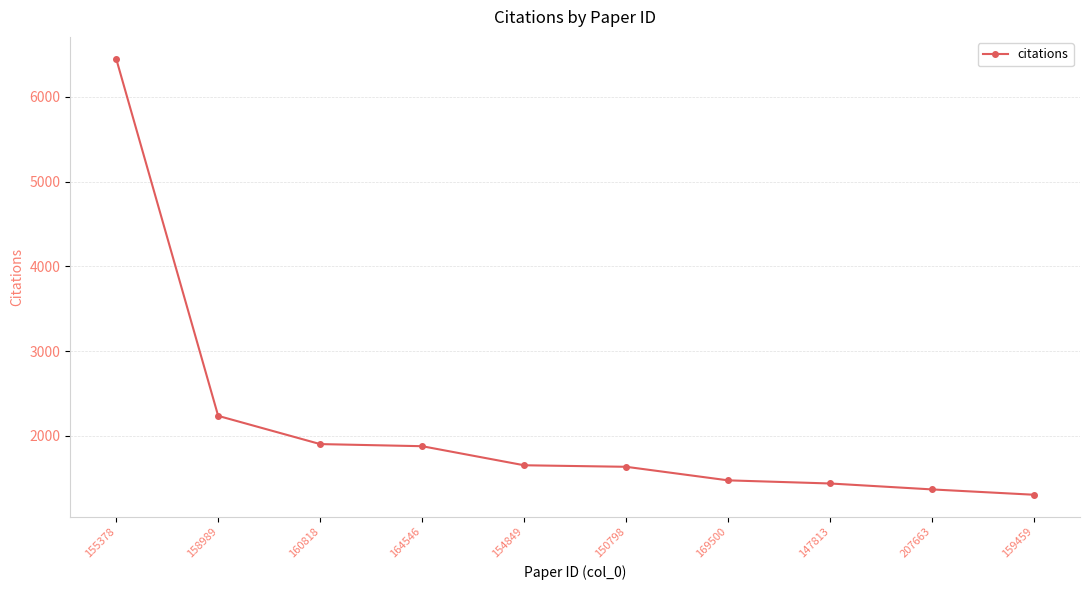

What is the approximate value at 147813, to the nearest 10?

1440